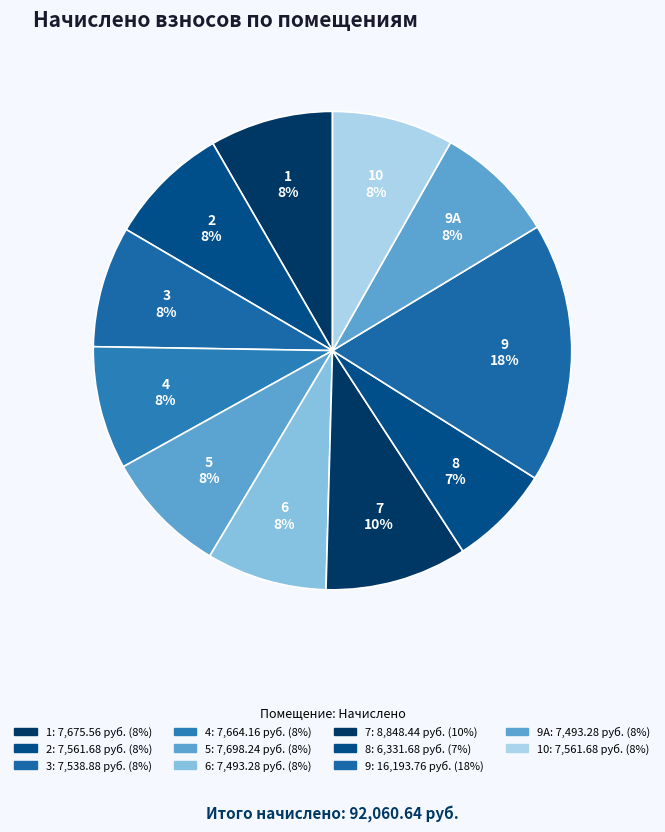

To the nearest percent, what is the average slice percentage?

9%